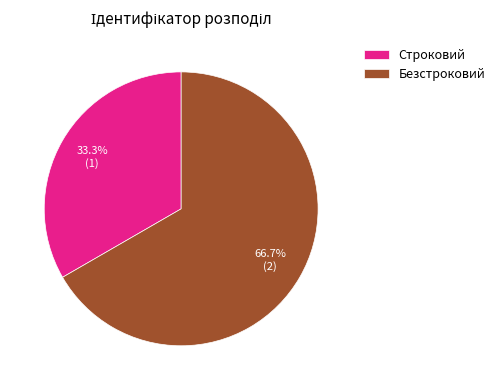

Between Строковий and Безстроковий, which is larger?

Безстроковий